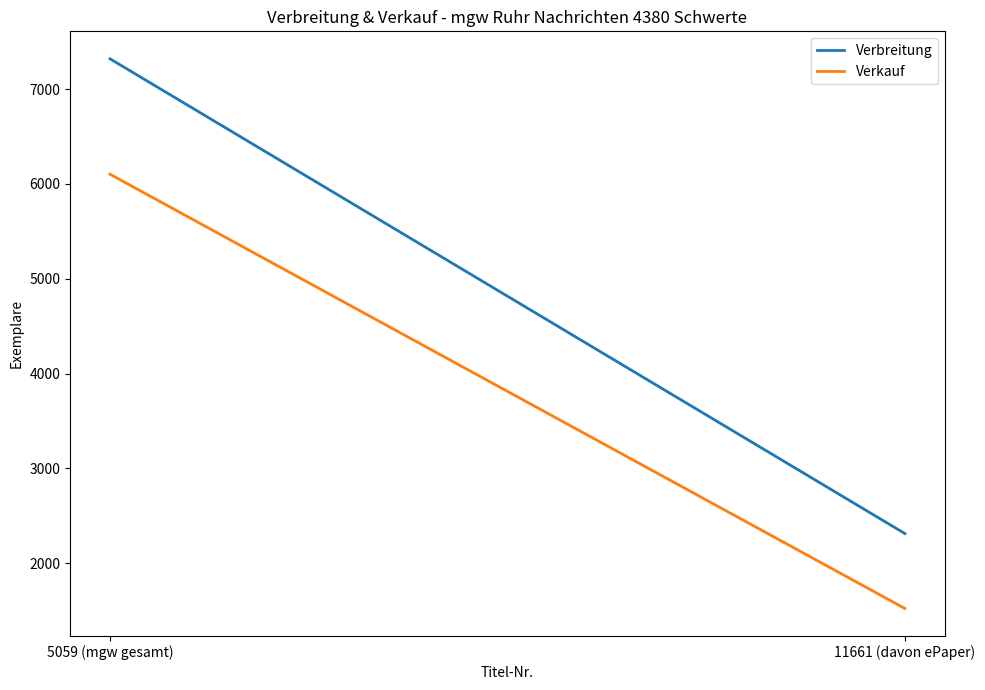

At which category does the chart reach its peak across all series?

5059 (mgw gesamt)